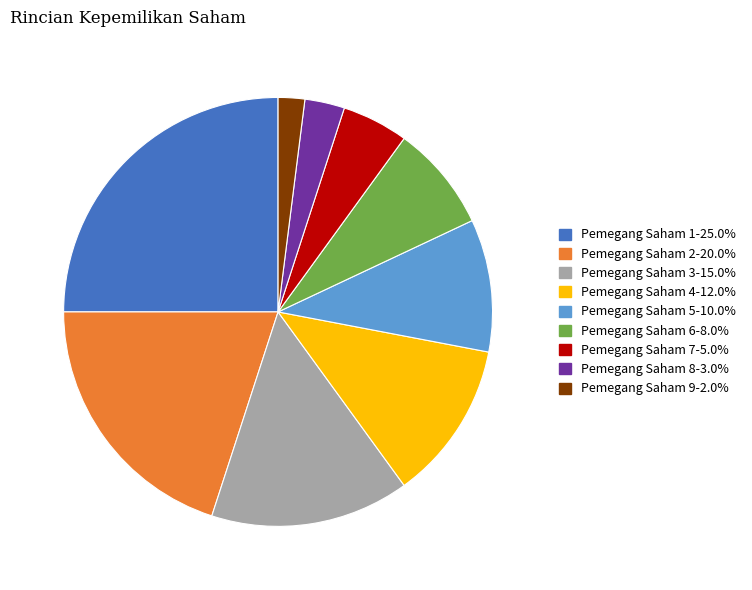

Do Pemegang Saham 3 and Pemegang Saham 6 together represent more than half of the pie?

No